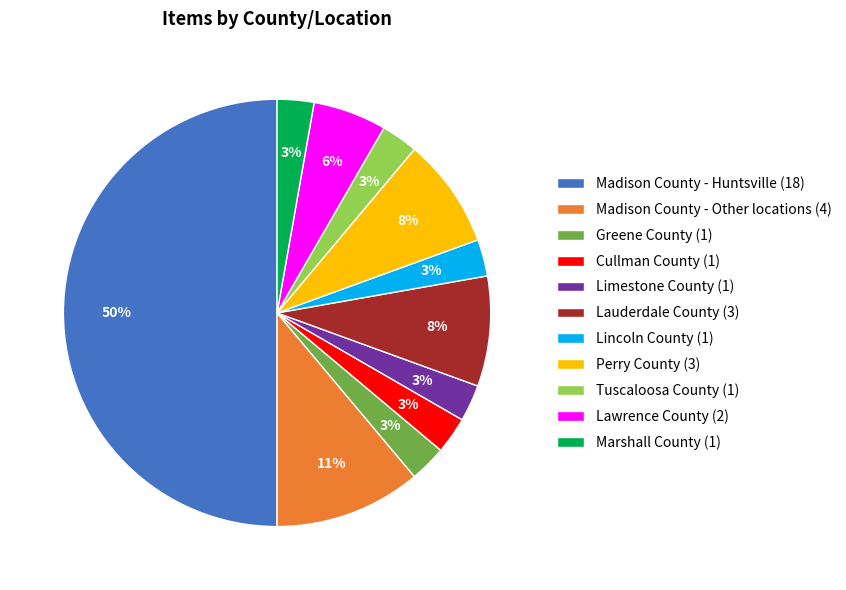

Do Lawrence County (2) and Cullman County (1) together represent more than half of the pie?

No